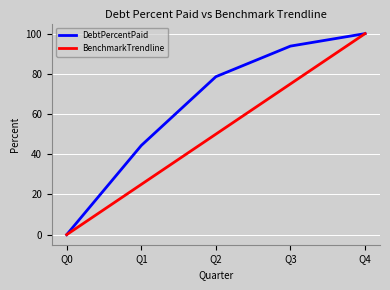

Between Q0 and Q2, which series saw the biggest shift?

DebtPercentPaid